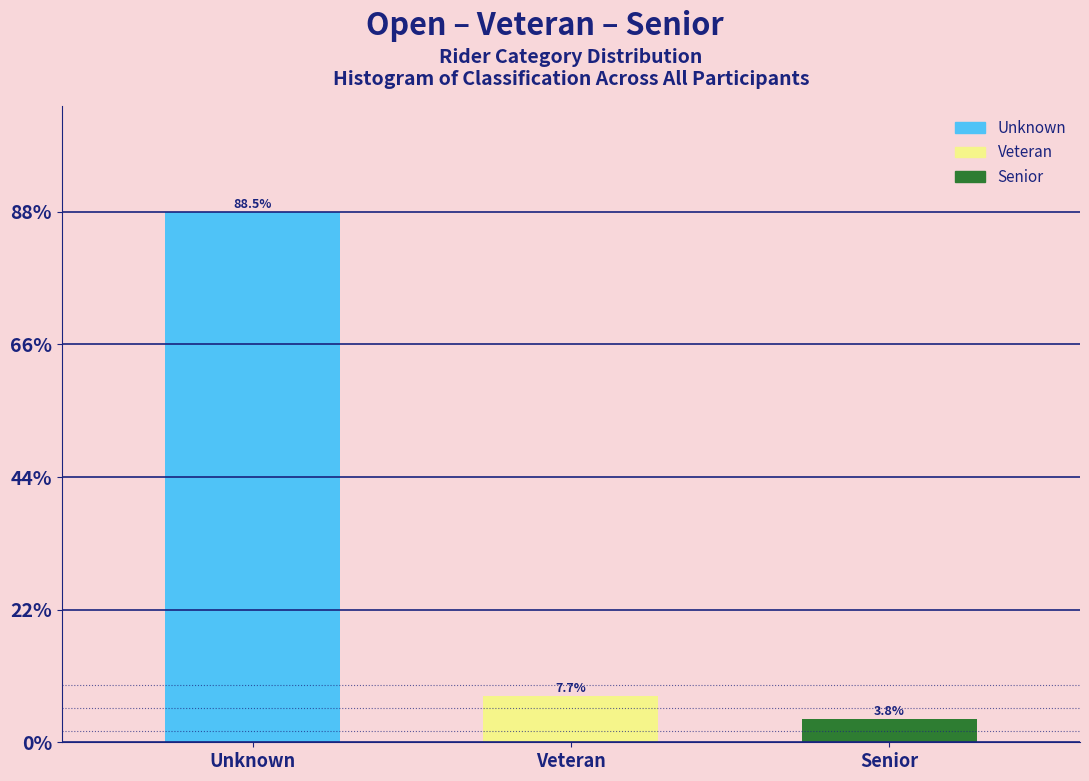

Does the chart contain any negative values?

No